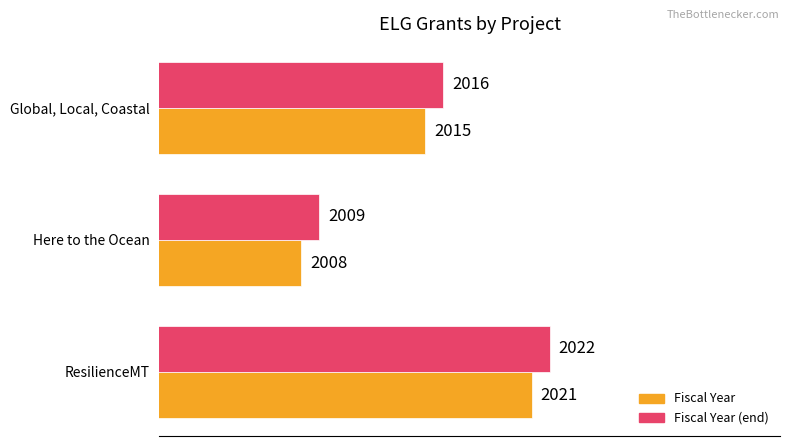

What is the difference between the maximum and minimum values in the Fiscal Year (end) series?

13